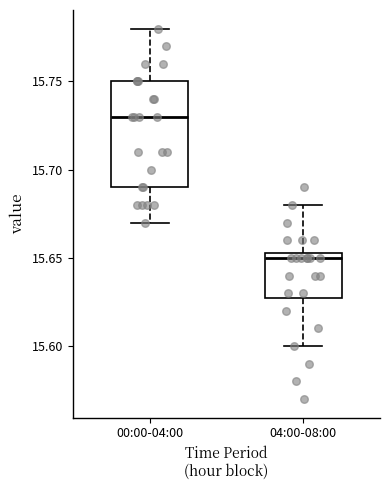

Which box has the lowest median line?

04:00-08:00